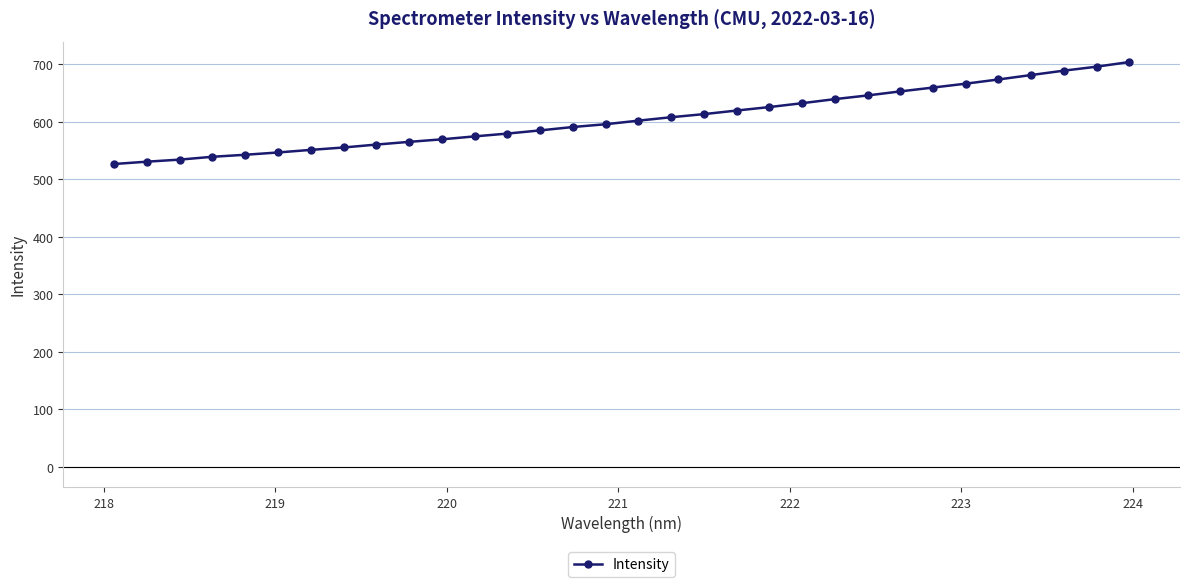

What is the value of the 9th point from the left?

560.4